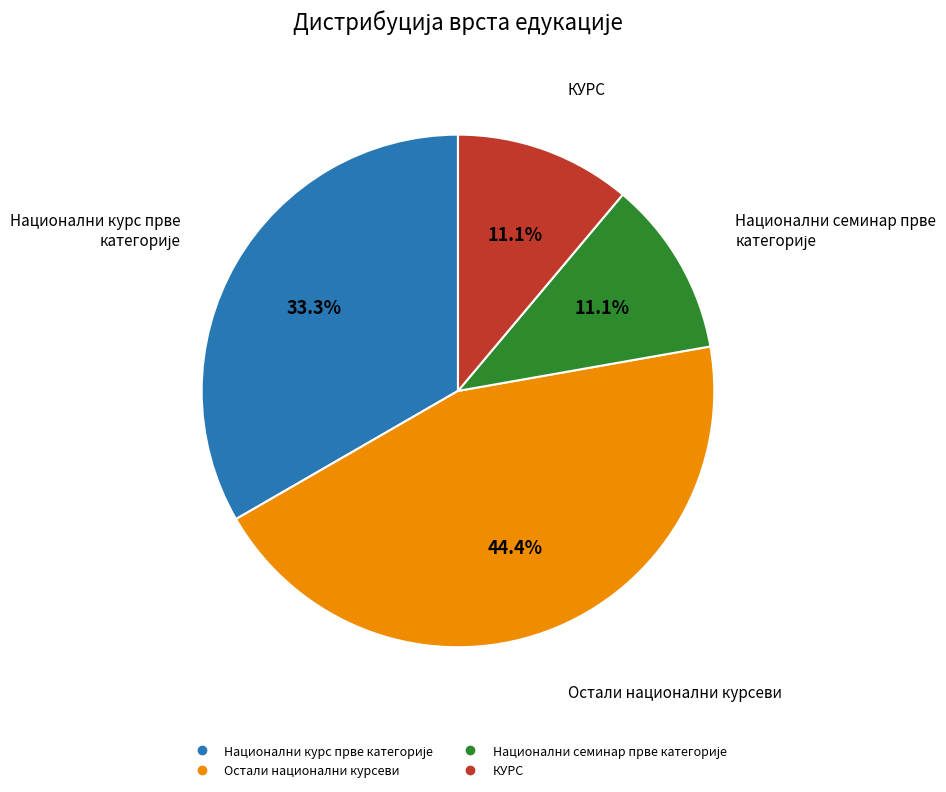

Count the number of slices in the pie.

4